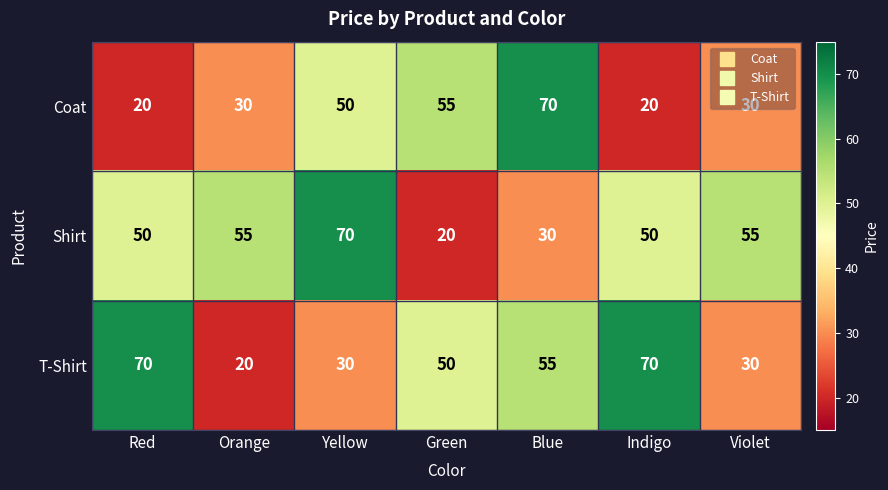

What is the sum of all Shirt values?

330